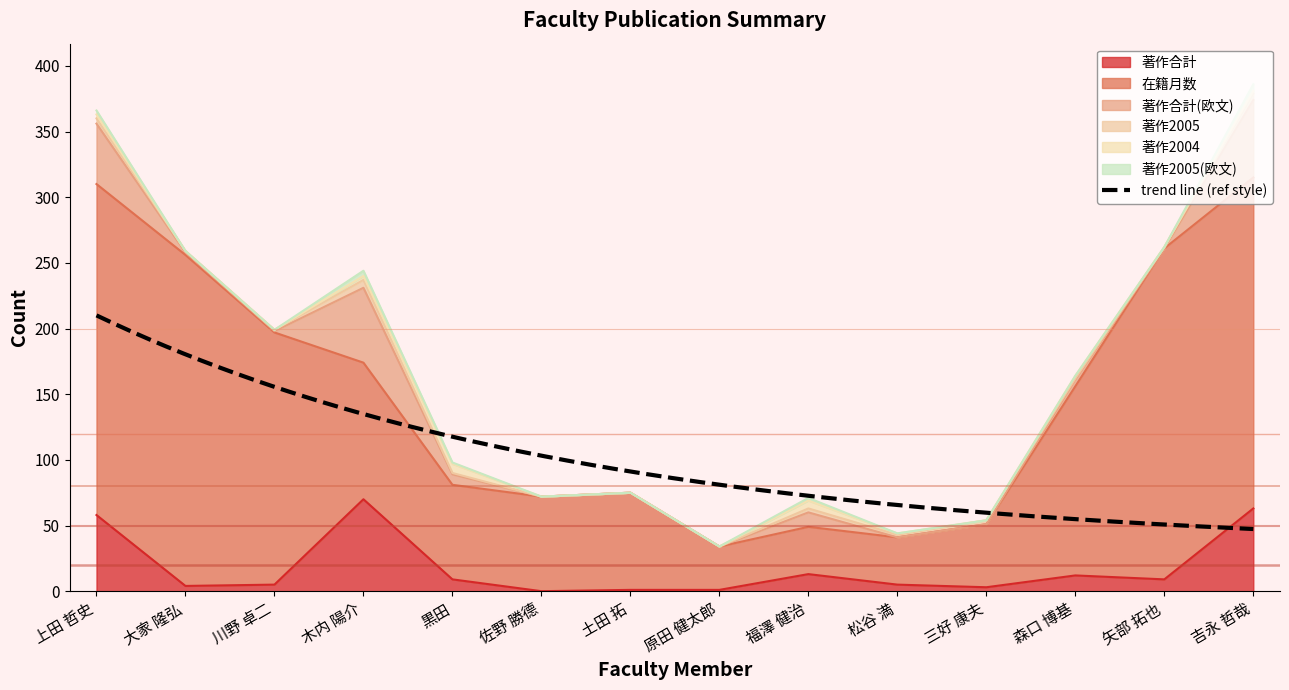

Which label corresponds to the smallest value in the chart?

佐野 勝德